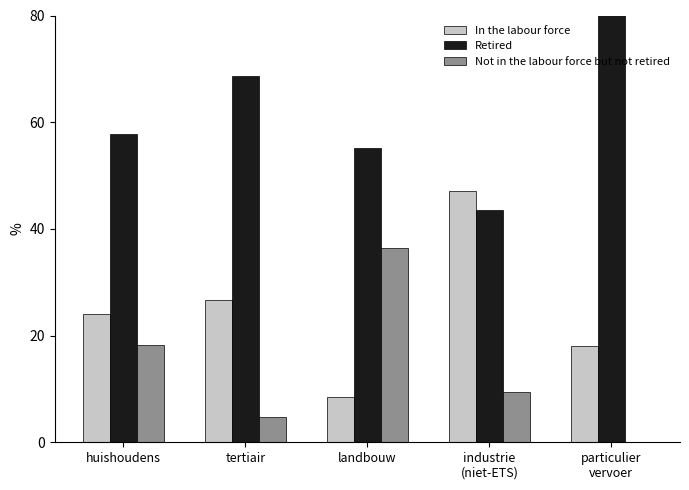

What is the value of the Retired bar at the 2nd from the left?

68.7